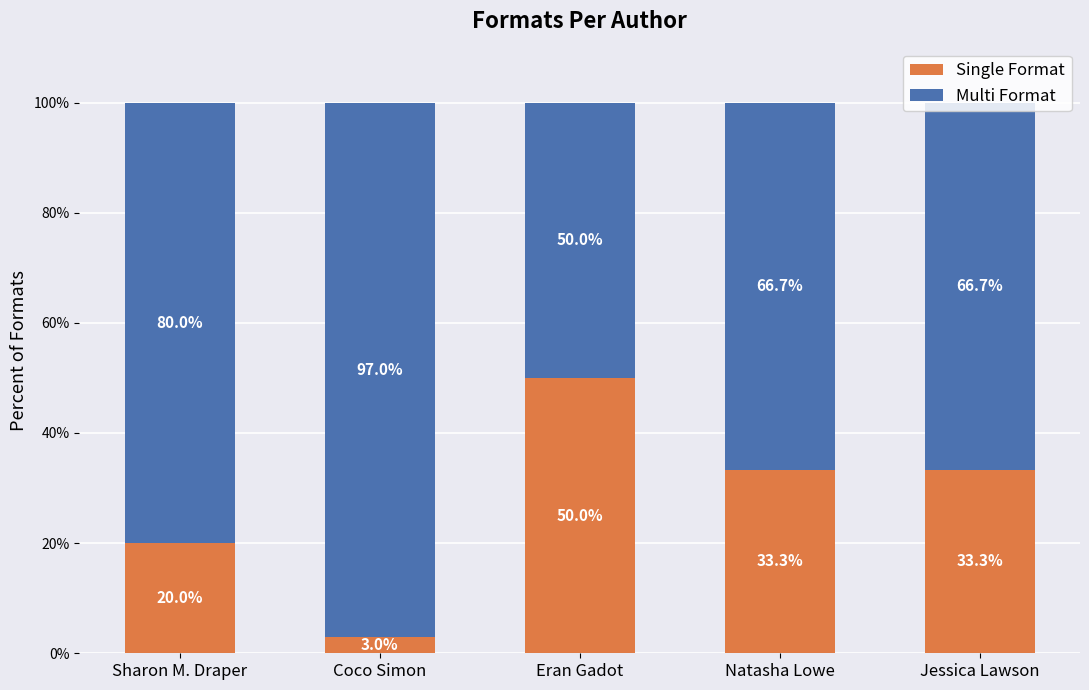

What is the value of the Single Format bar at the 2nd from the left?

3.0